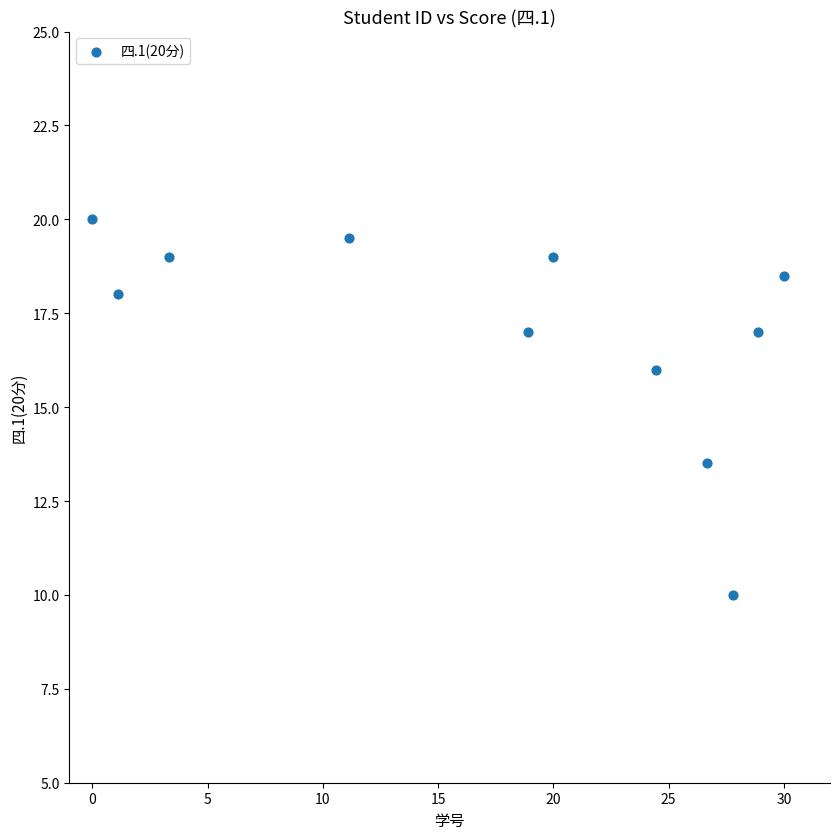

What is the range of X values (max minus min)?

30.0